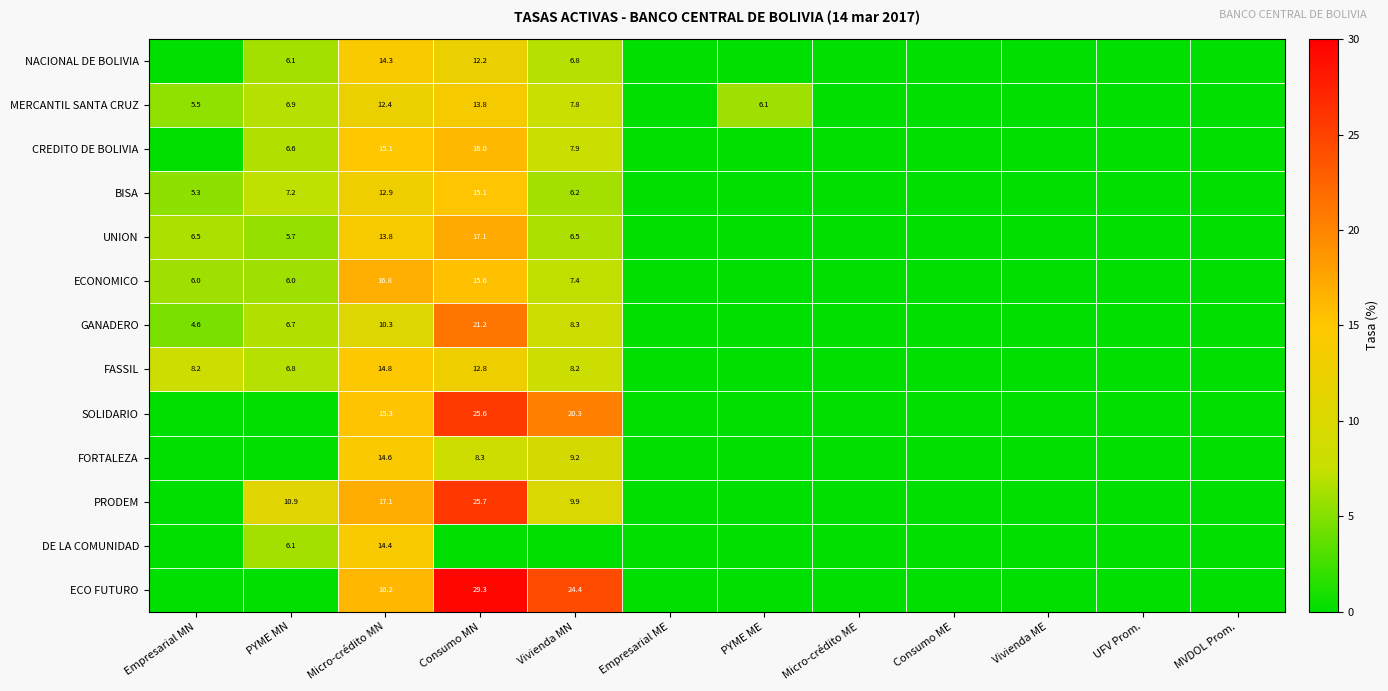

What is the sum of the UNION values at PYME MN and Vivienda MN?

12.2